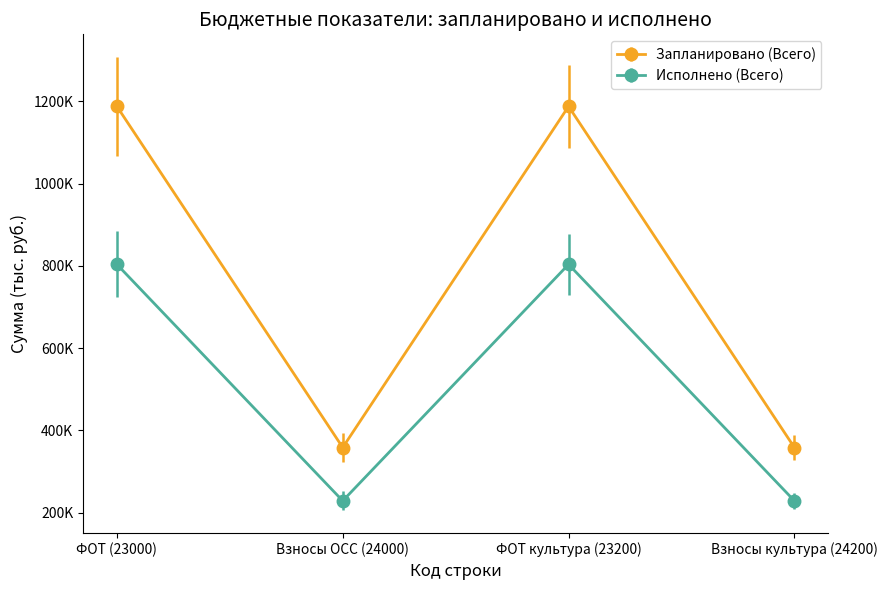

Does the chart have visible grid lines?

No